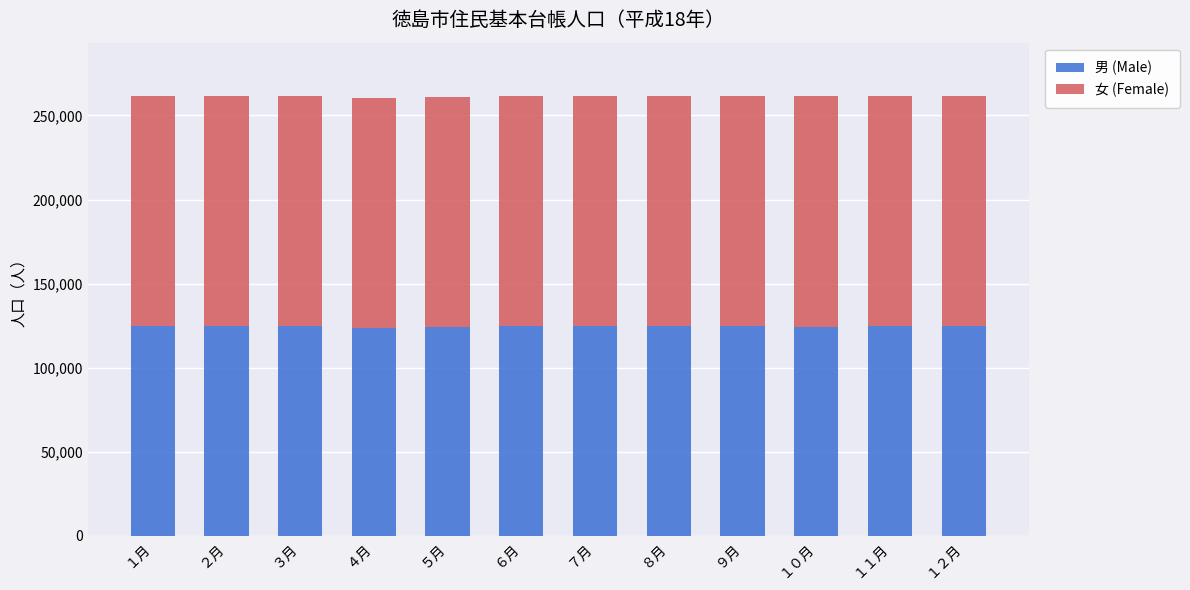

What is the total value across all series at ８月?

261361